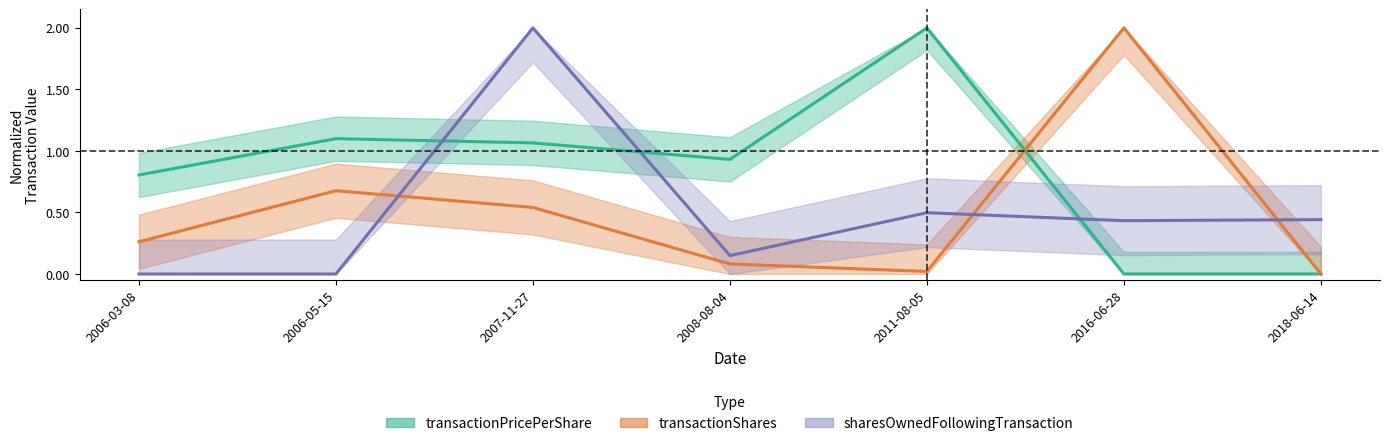

True or false: transactionShares has more than 2 points higher than both neighbors.

False